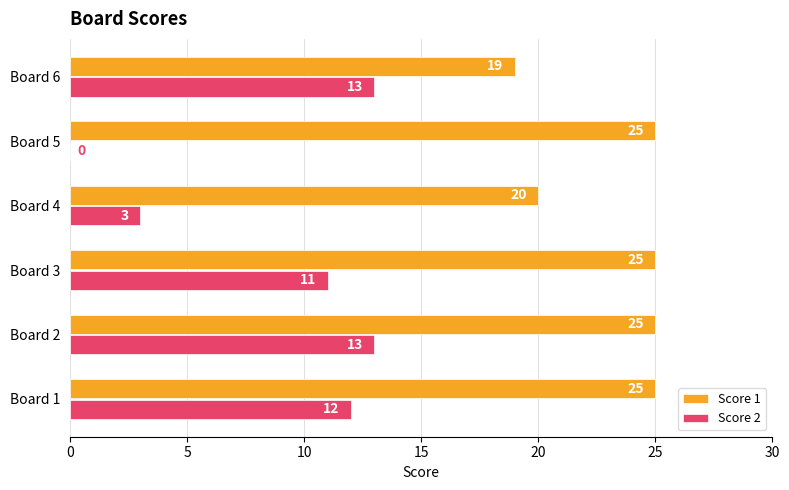

At which category is the sum across all series the highest?

Board 2